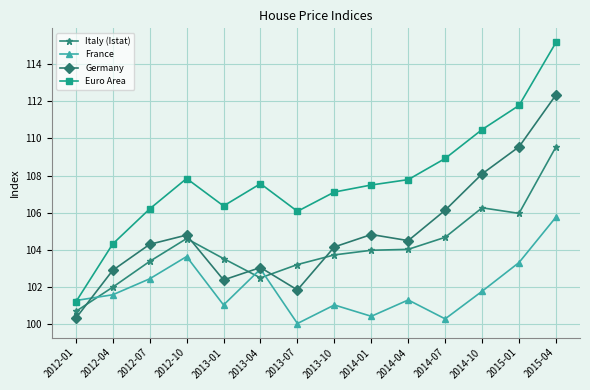

List the series in order of their peak value, lowest first.

France, Italy (Istat), Germany, Euro Area